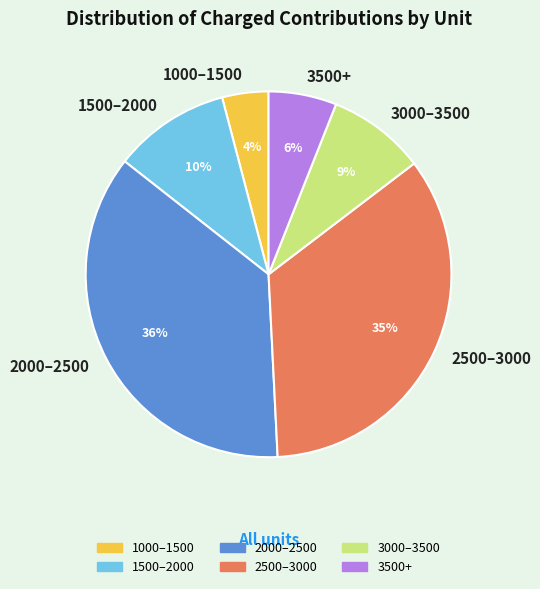

How many slices are in this pie chart?

6